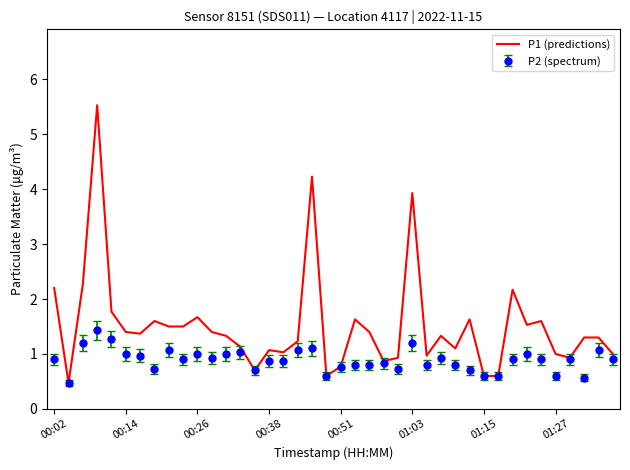

List the series in order of their overall mean, lowest first.

P2 (spectrum), P1 (predictions)